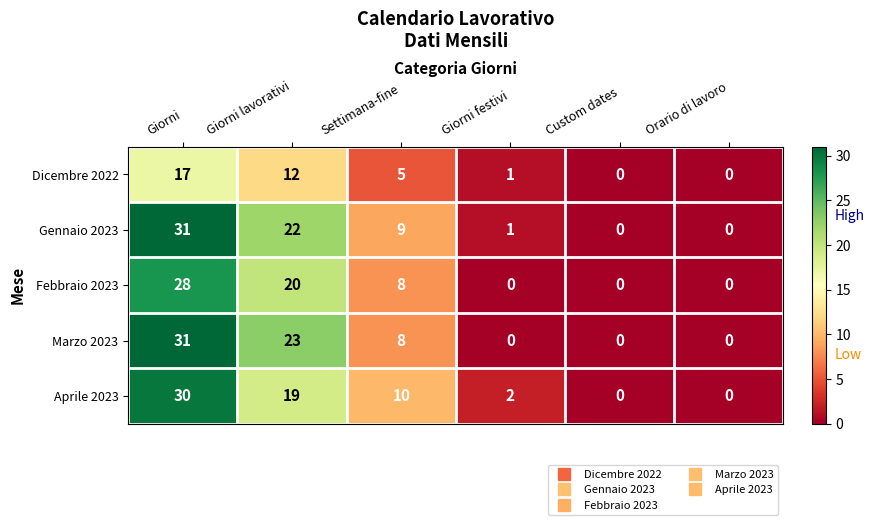

How many categories are shown in the chart?

6